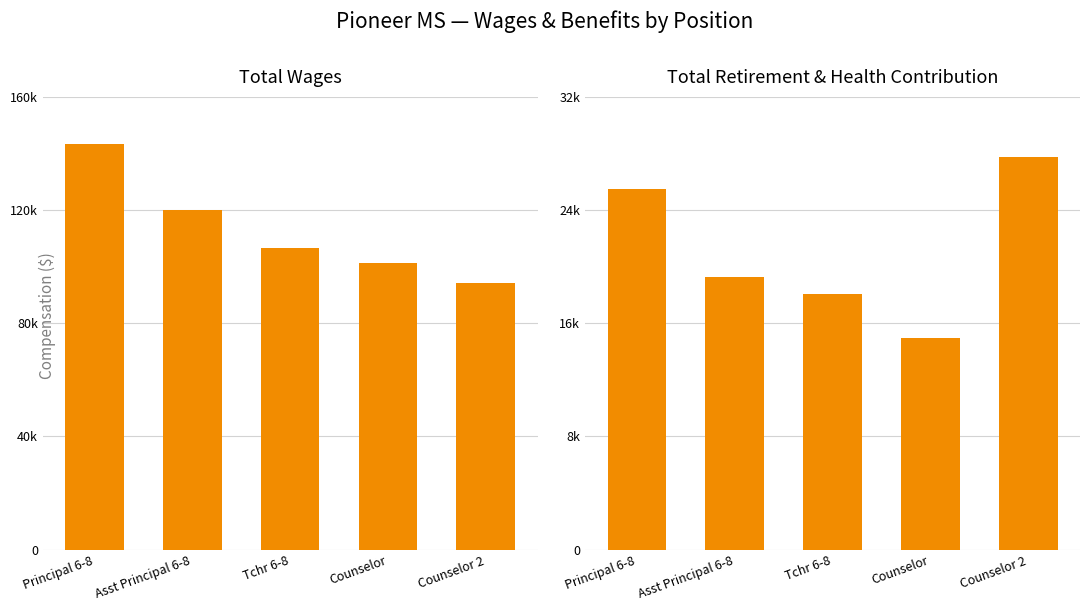

At which label is Total Retirement & Health Contribution closest to 21359?

Asst Principal 6-8